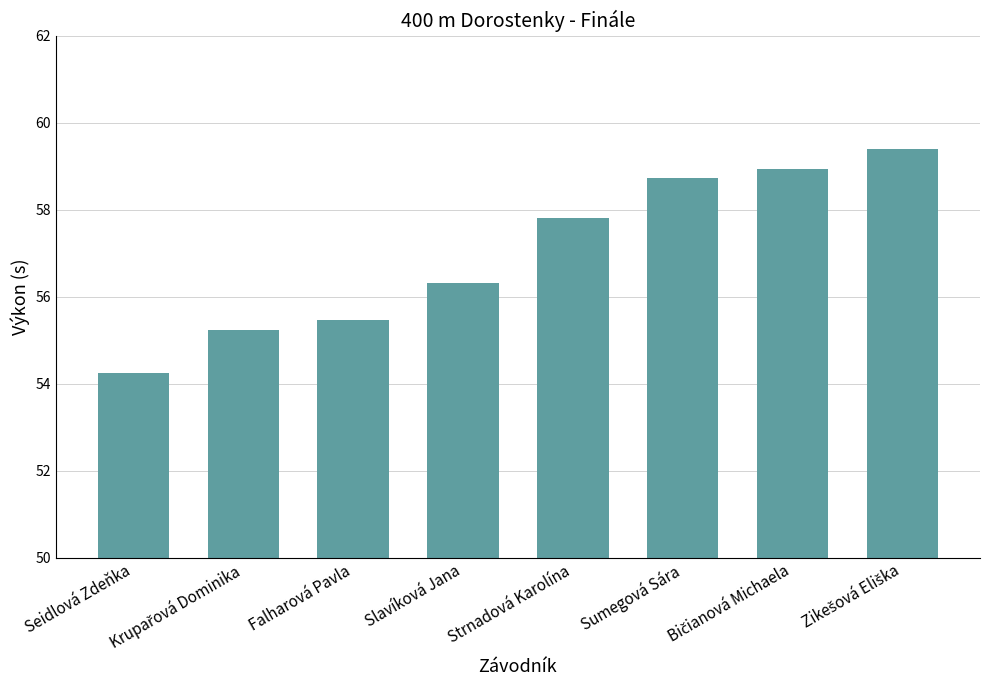

Where does the data first go above 57?

Strnadová Karolína